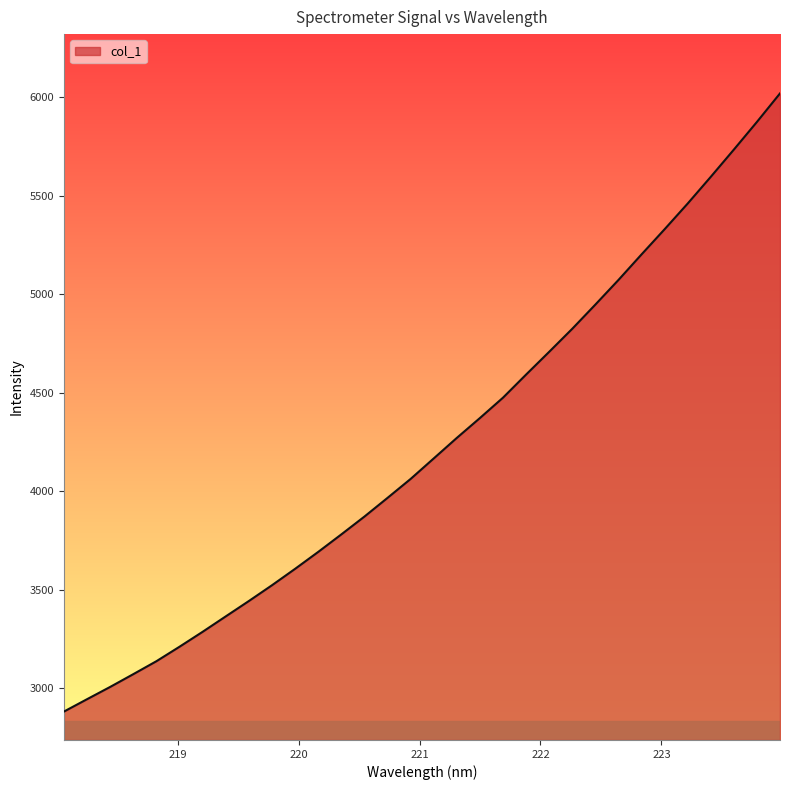

What is the smallest value displayed?

2881.6